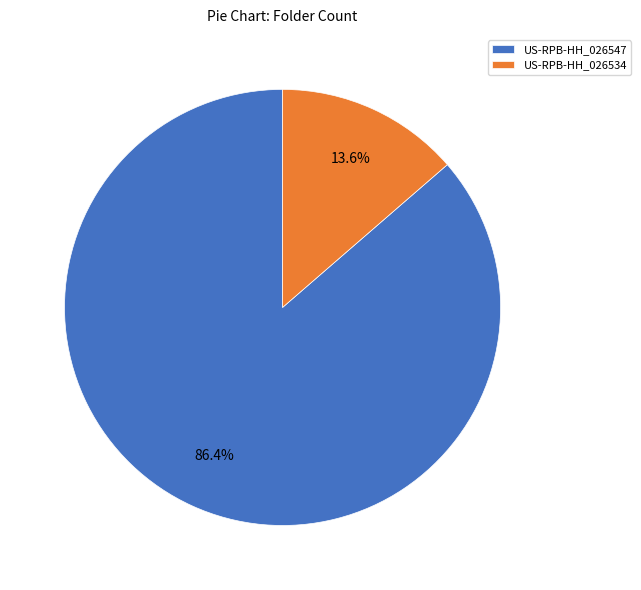

Combined, do US-RPB-HH_026547 and US-RPB-HH_026534 account for over 50%?

Yes